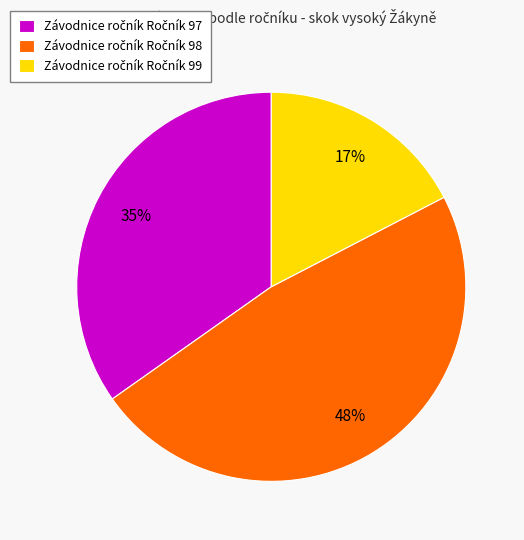

To the nearest percent, what is the average slice percentage?

33%